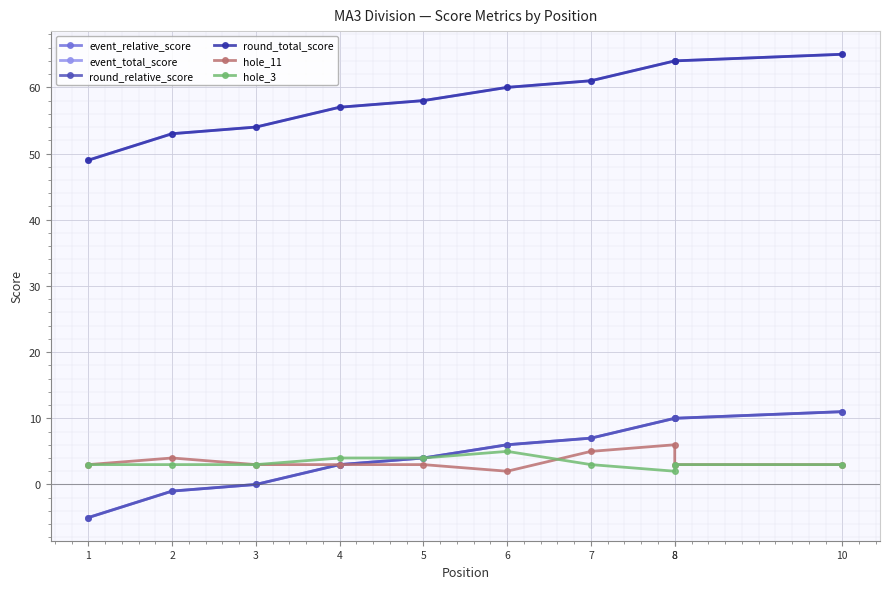

How many values in the hole_11 series are below 3?

1